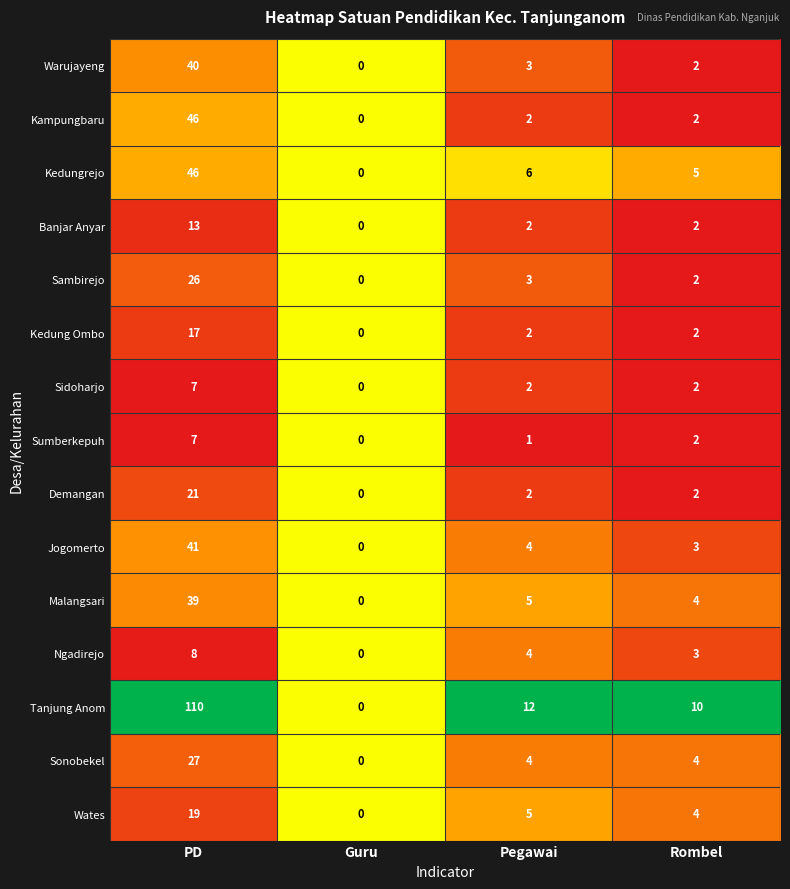

What is the spread (max minus min) of values at PD?

103